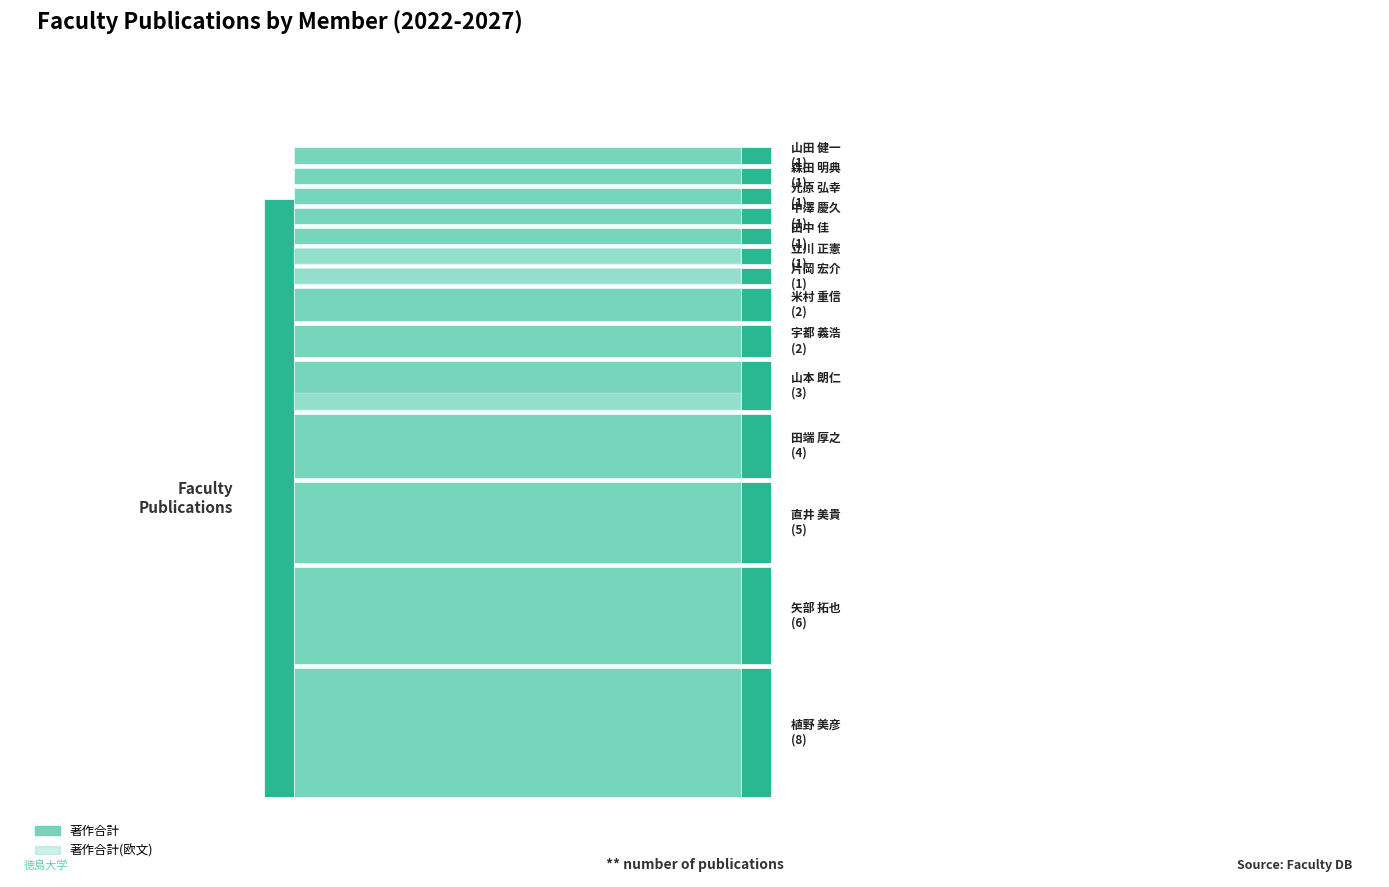

Reading left to right, extract all data points from this chart.

著作合計: 植野 美彦=8	宇都 義浩=2	片岡 宏介=1	立川 正憲=1	田中 佳=1	田端 厚之=4	直井 美貴=5	中澤 慶久=1	光原 弘幸=1	森田 明典=1	矢部 拓也=6	山田 健一=1	山本 朗仁=3	米村 重信=2
著作合計(欧文): 植野 美彦=0	宇都 義浩=0	片岡 宏介=1	立川 正憲=1	田中 佳=0	田端 厚之=0	直井 美貴=0	中澤 慶久=0	光原 弘幸=0	森田 明典=0	矢部 拓也=0	山田 健一=0	山本 朗仁=1	米村 重信=0